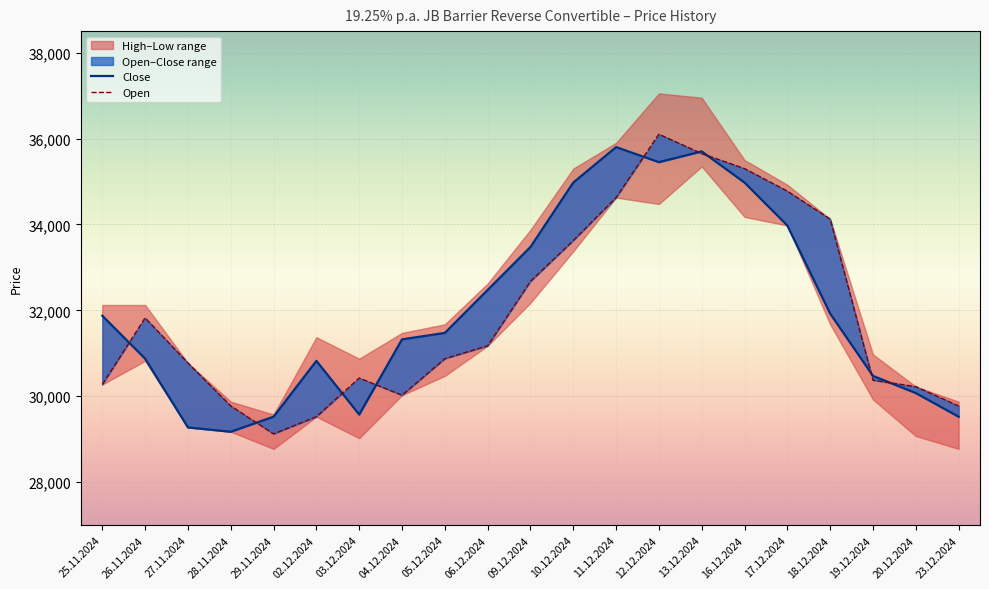

What is the minimum value for Open?

29125